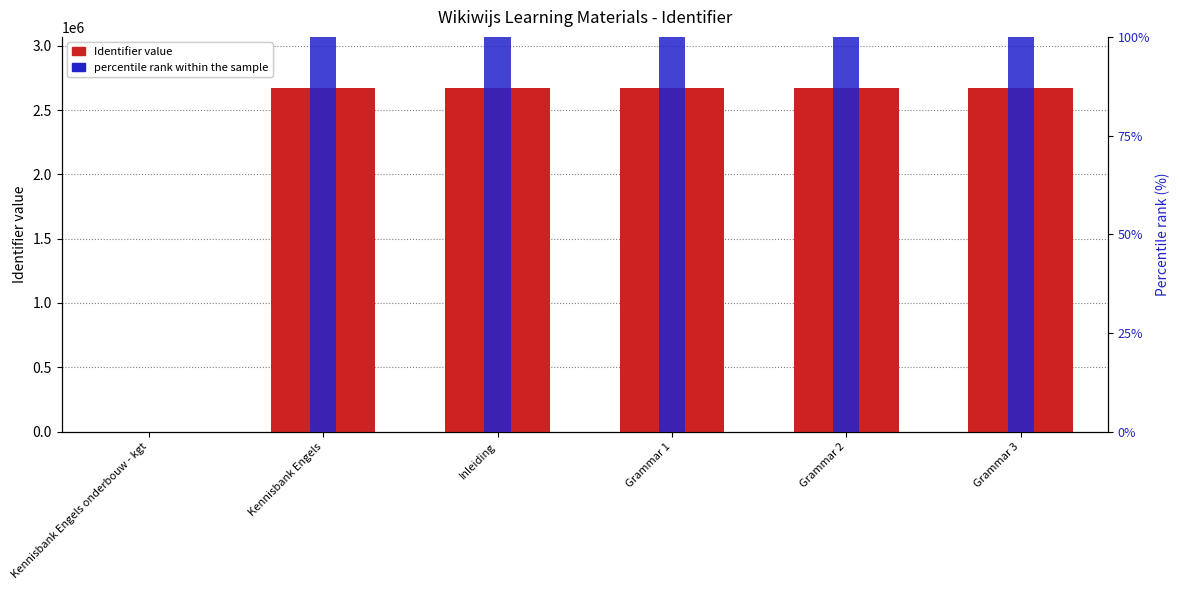

What is the difference between the maximum and second lowest values in the Identifier series?

131.0